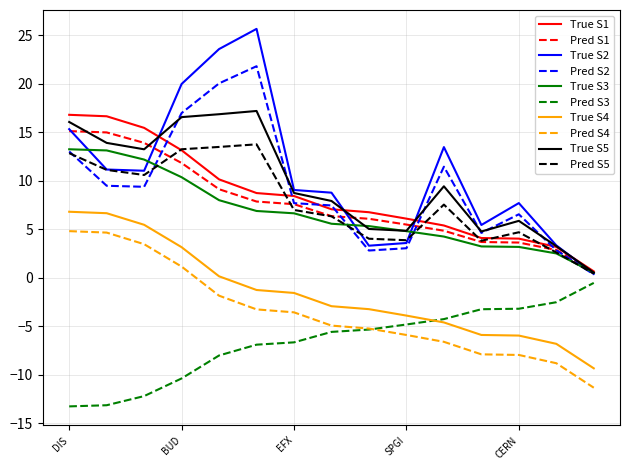

True or false: Pred S3 and True S2 intersect in this chart.

False